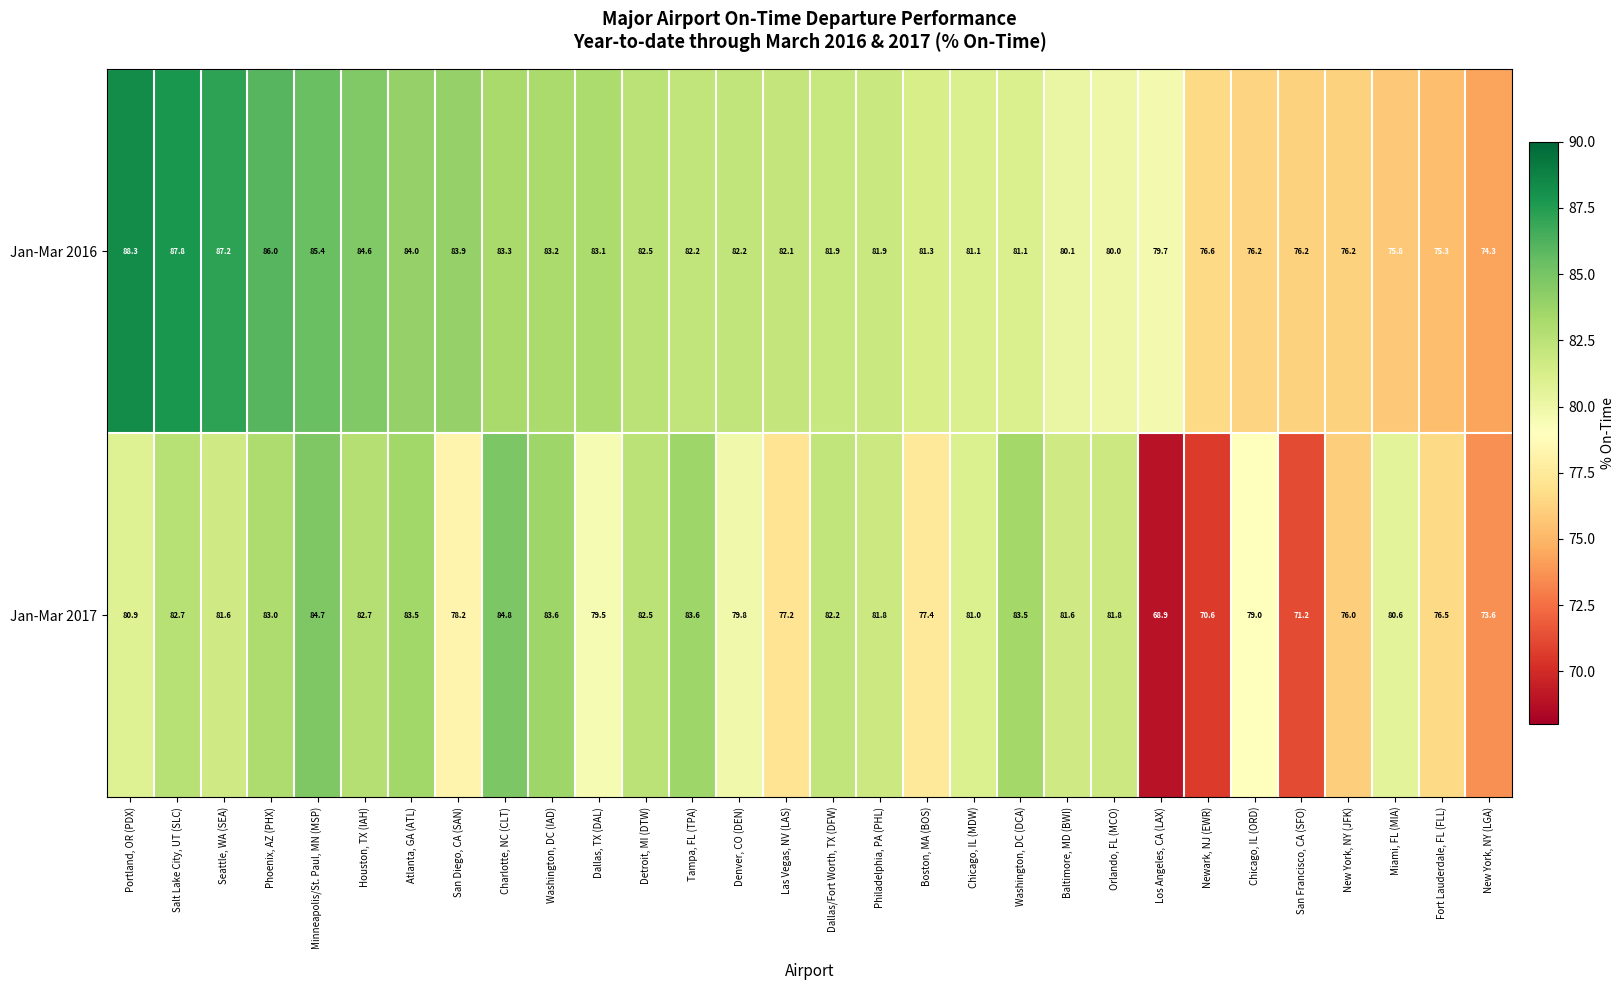

What is the spread (max minus min) of values at Seattle, WA (SEA)?

5.6